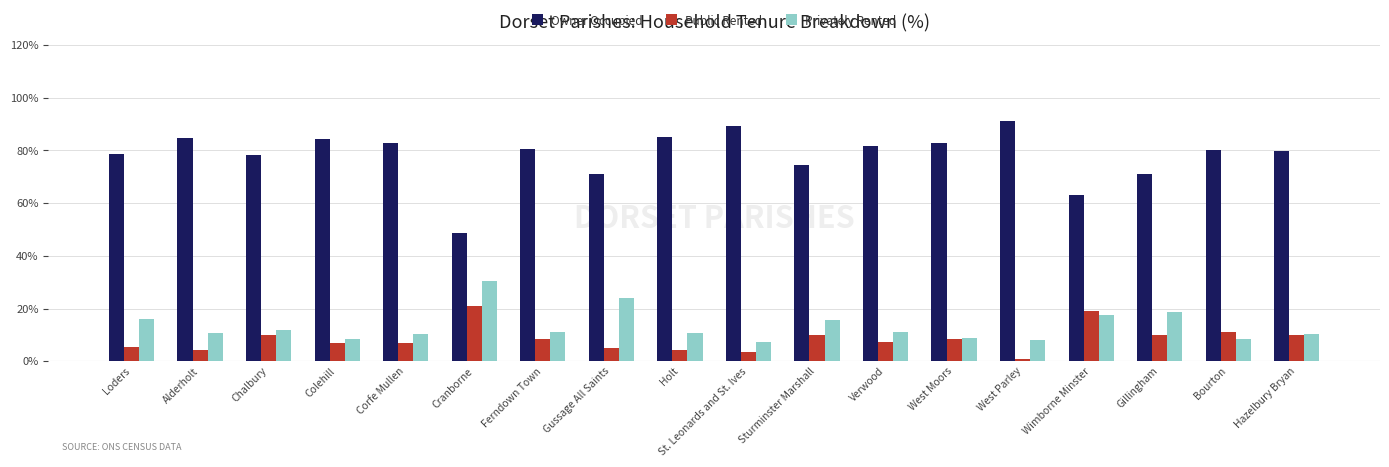

How many values in the Public Rented series exceed 8?

9